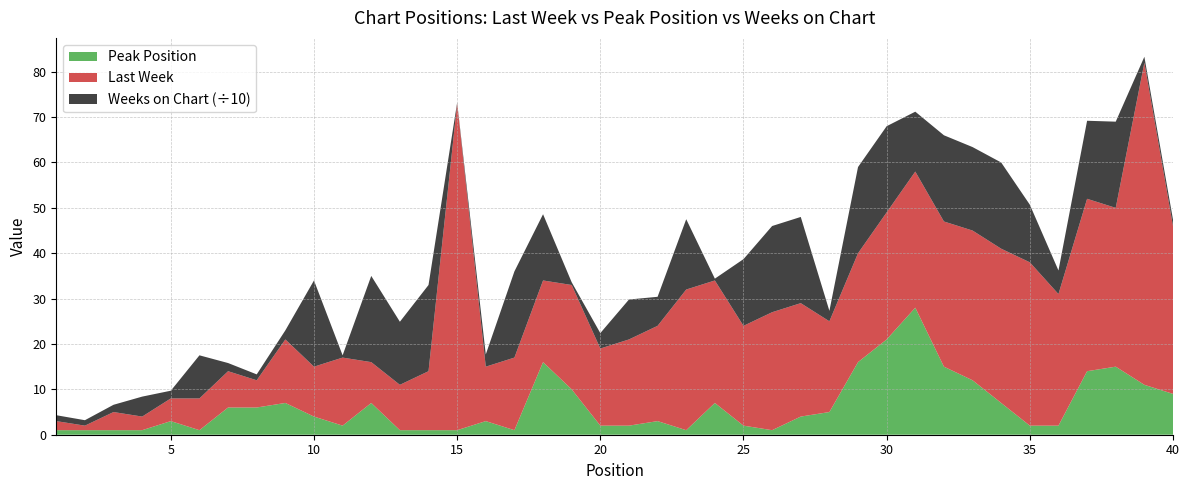

Reading left to right, what are all the values shown in this chart?

Last Week: 1=2	2=1	3=4	4=3	5=5	6=7	7=8	8=6	9=14	10=11	11=15	12=9	13=10	14=13	15=72	16=12	17=16	18=18	19=23	20=17	21=19	22=21	23=31	24=27	25=22	26=26	27=25	28=20	29=24	30=28	31=30	32=32	33=33	34=34	35=36	36=29	37=38	38=35	39=71	40=37
Peak Position: 1=1	2=1	3=1	4=1	5=3	6=1	7=6	8=6	9=7	10=4	11=2	12=7	13=1	14=1	15=1	16=3	17=1	18=16	19=10	20=2	21=2	22=3	23=1	24=7	25=2	26=1	27=4	28=5	29=16	30=21	31=28	32=15	33=12	34=7	35=2	36=2	37=14	38=15	39=11	40=9
Weeks on Chart: 1=13	2=12	3=16	4=44	5=17	6=95	7=18	8=13	9=20	10=190	11=5	12=190	13=139	14=190	15=2	16=27	17=190	18=146	19=6	20=34	21=88	22=64	23=155	24=4	25=147	26=190	27=190	28=23	29=190	30=190	31=132	32=190	33=184	34=190	35=127	36=52	37=172	38=190	39=13	40=14